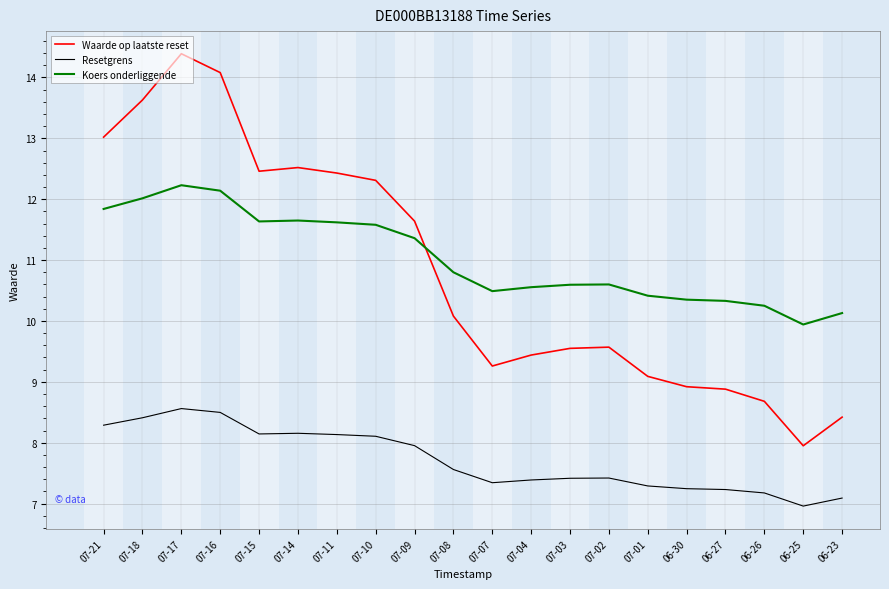

What are all the series names shown in the legend?

Waarde op laatste reset, Resetgrens, Koers onderliggende